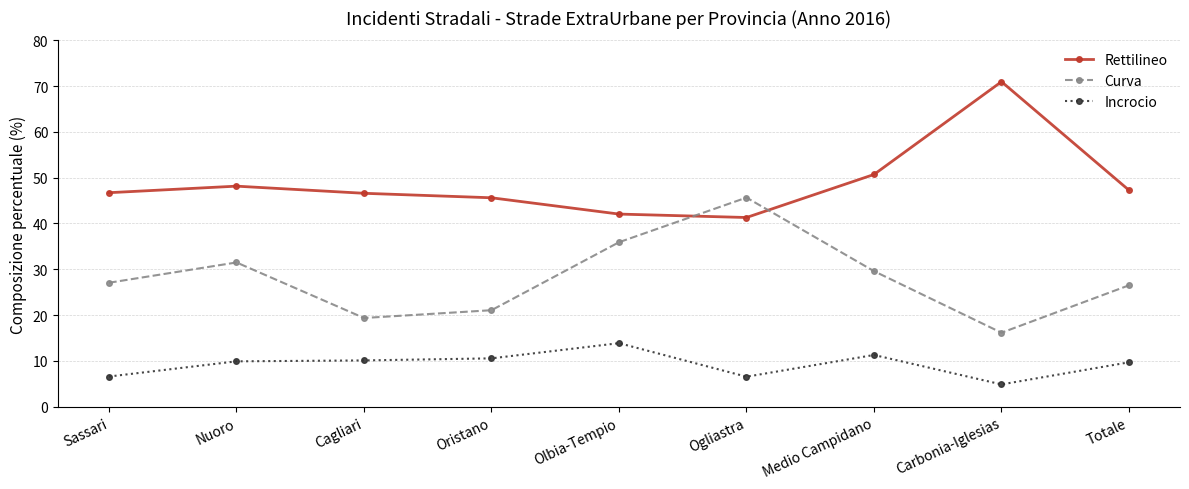

How many times do Rettilineo and Curva cross each other?

2